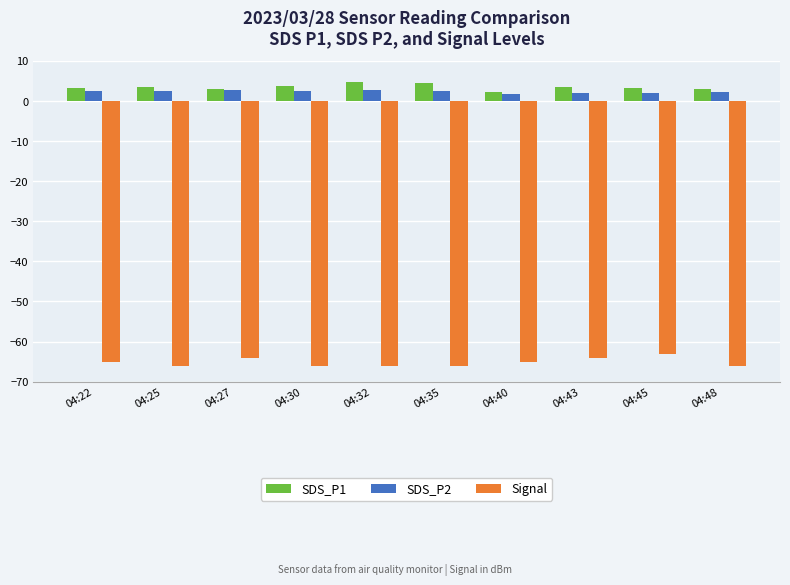

Count the number of data series in this chart.

3